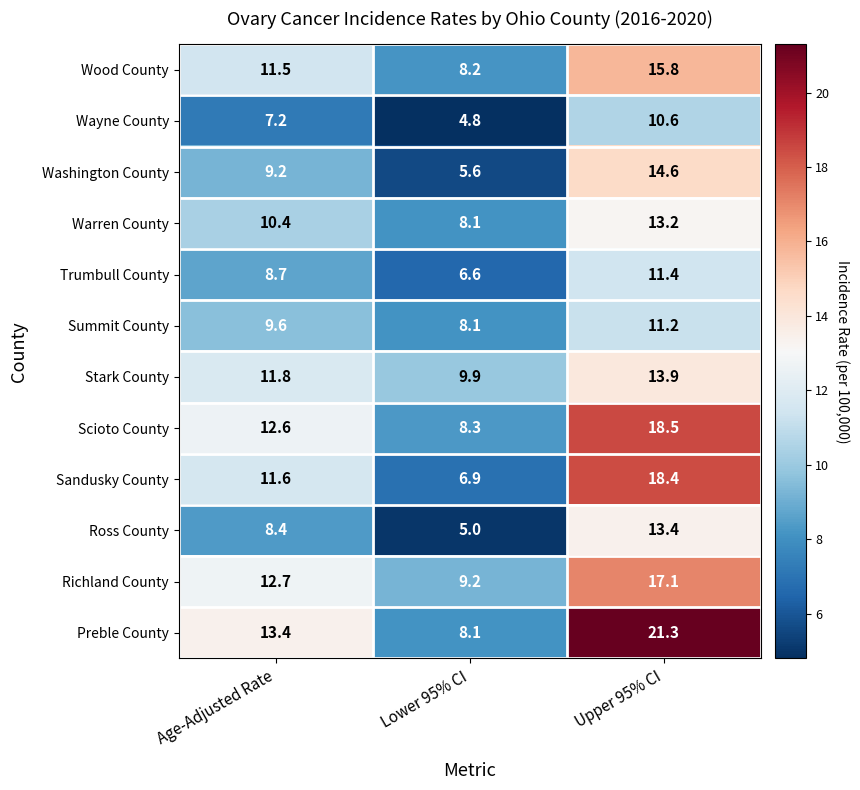

At which category does the chart reach its minimum across all series?

Lower 95% CI